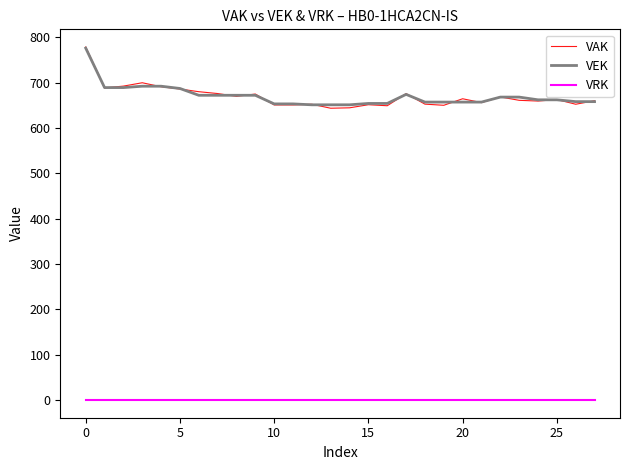

What is the maximum value for VEK?

776.0